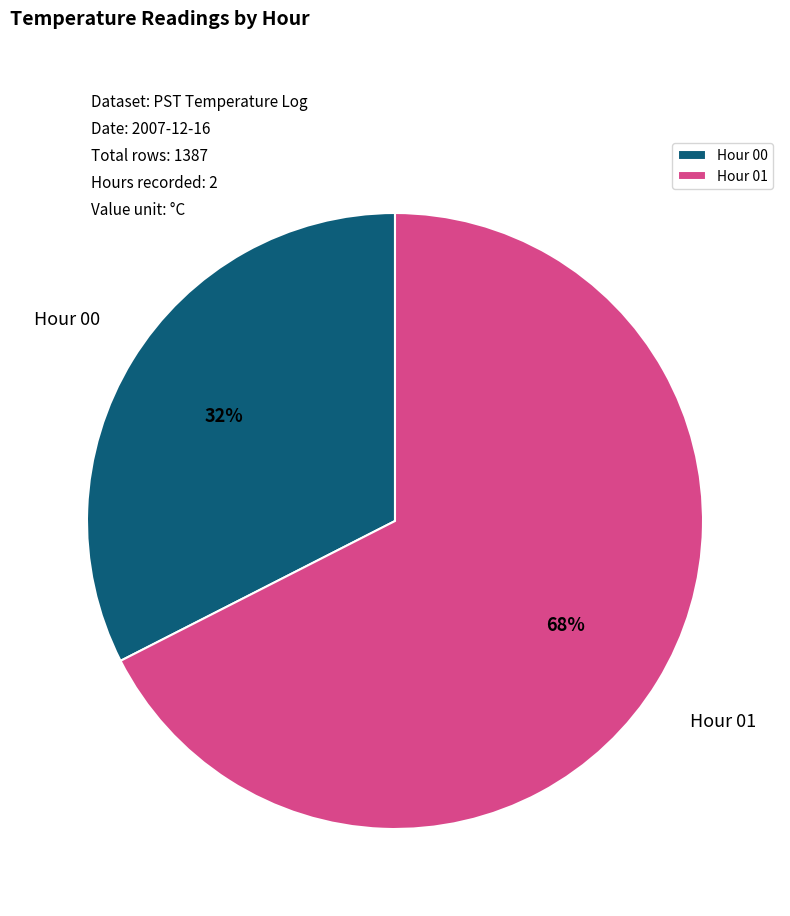

True or false: Hour 00 accounts for 46% of the total.

False